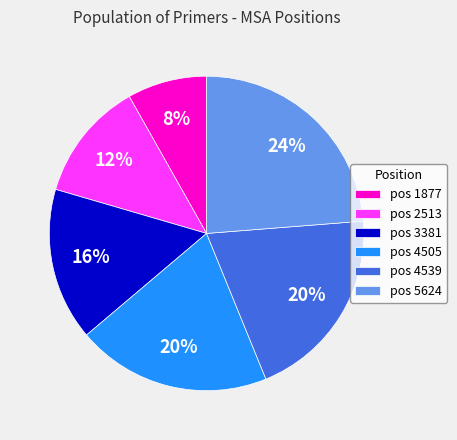

Do pos 5624 and pos 3381 together represent more than half of the pie?

No